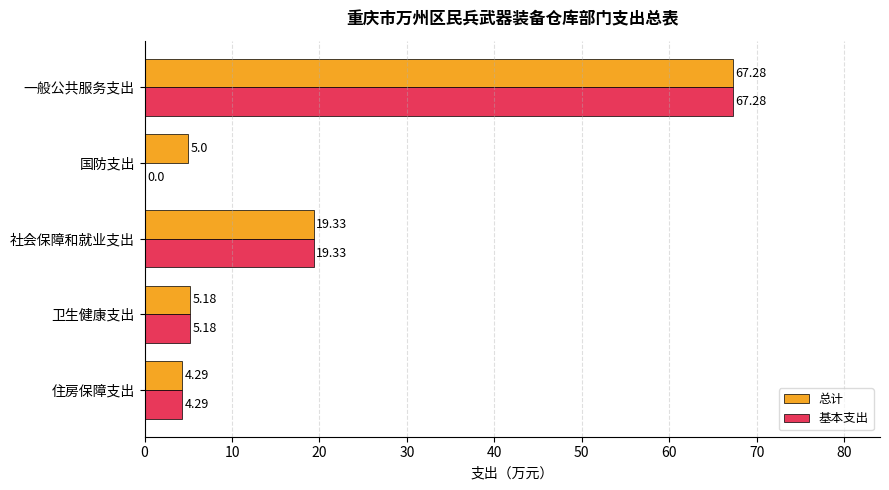

Which category has the highest value across all series?

一般公共服务支出